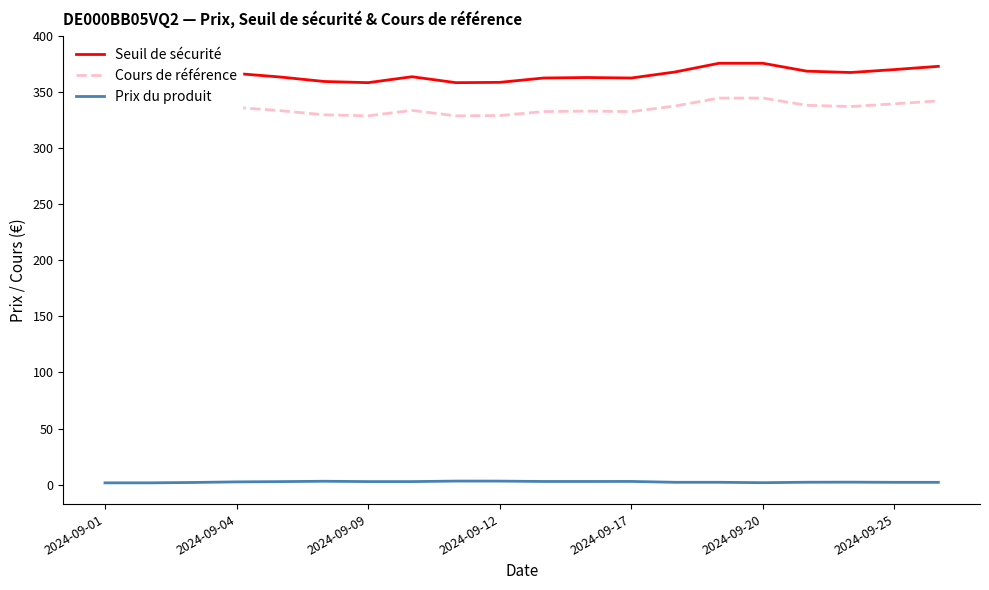

The Prix du produit series shows 2.7 at 2024-09-09. True or false?

True